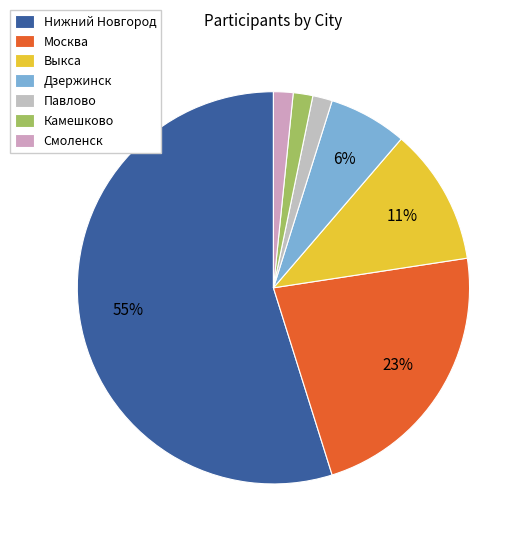

What percentage do Камешково and Выкса together represent?

12.9%